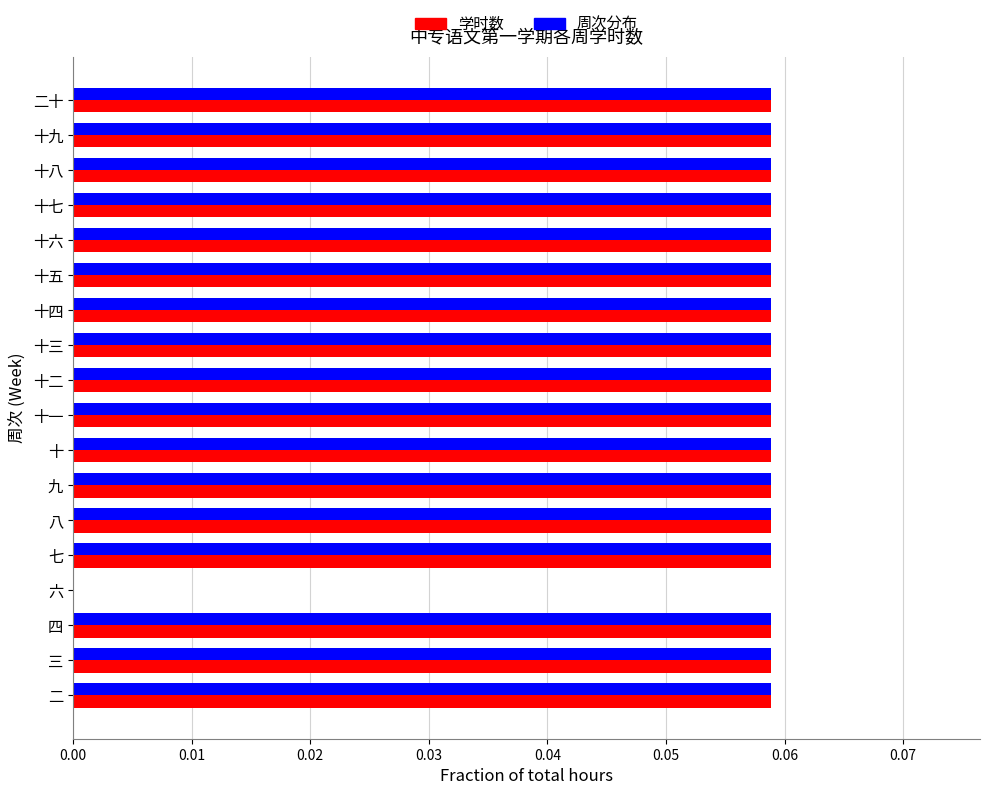

How many 学时数 values are between 0 and 1?

18